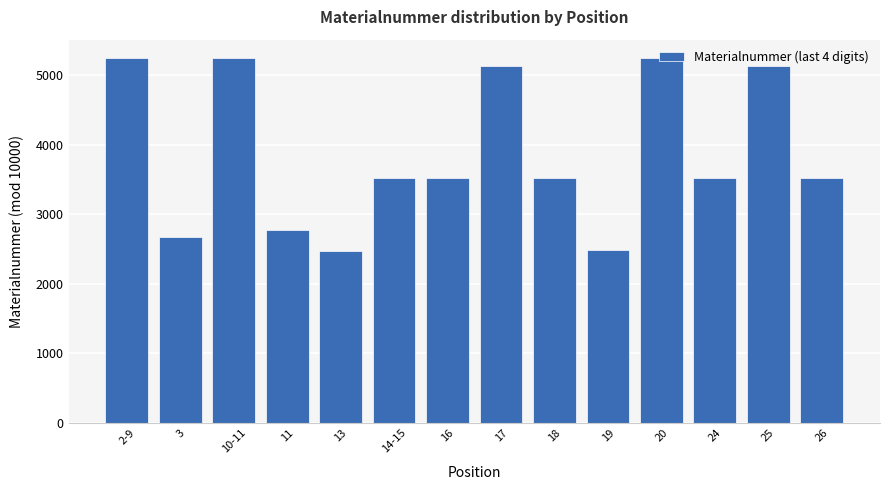

What is the sum of all values?

54027